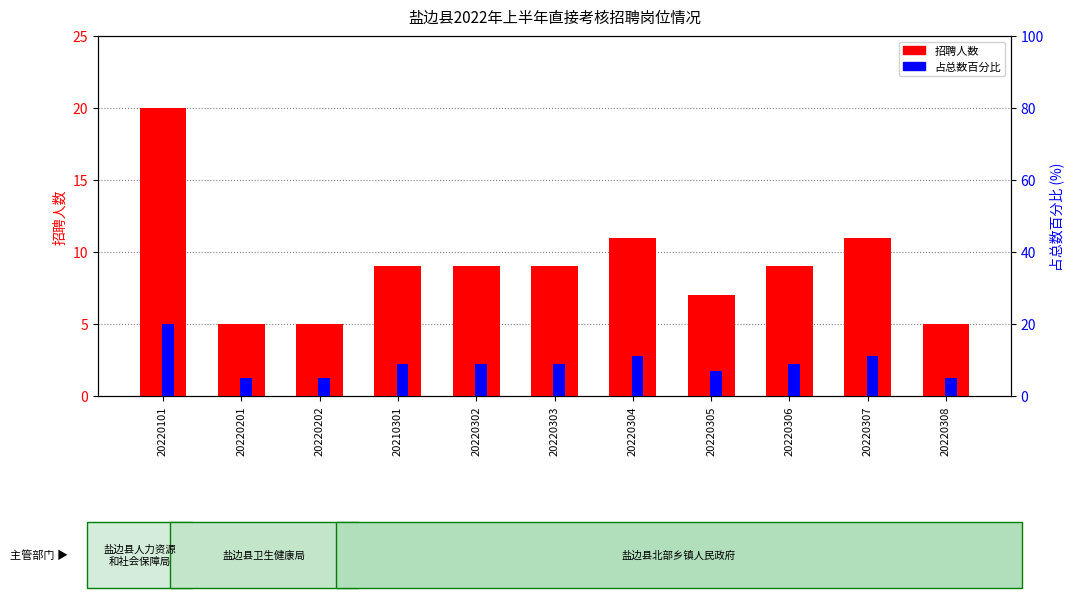

How many 招聘人数 values are between 5 and 11?

10